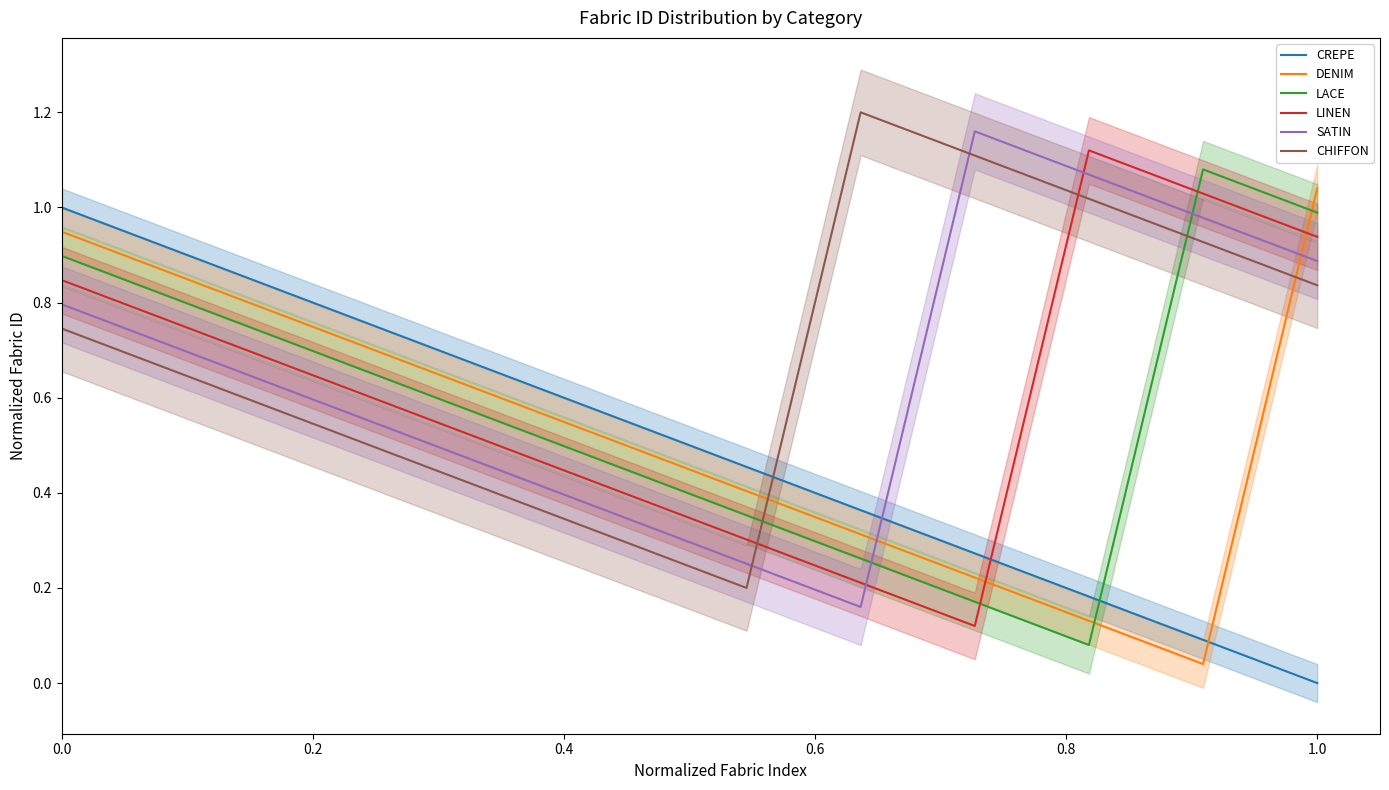

True or false: DENIM and SATIN intersect in this chart.

True